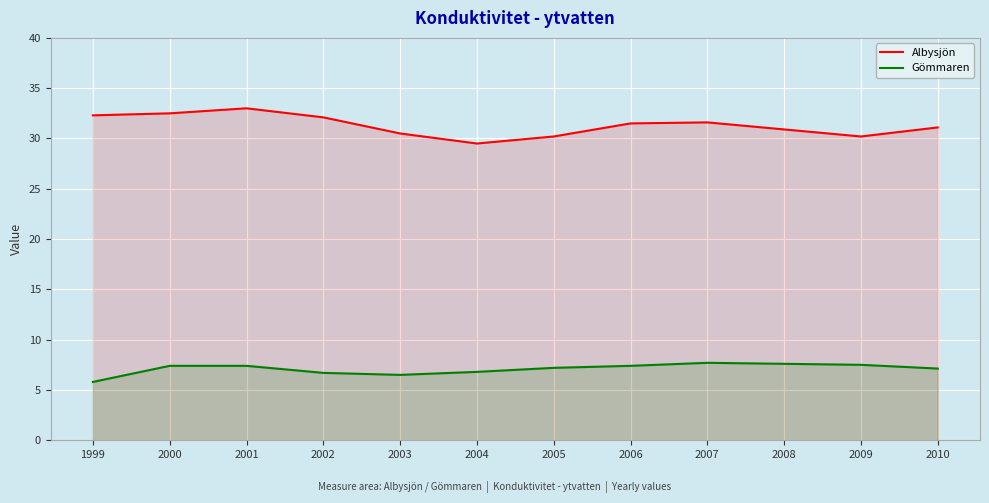

What is the value of the Gömmaren point at the 8th from the left?

7.4